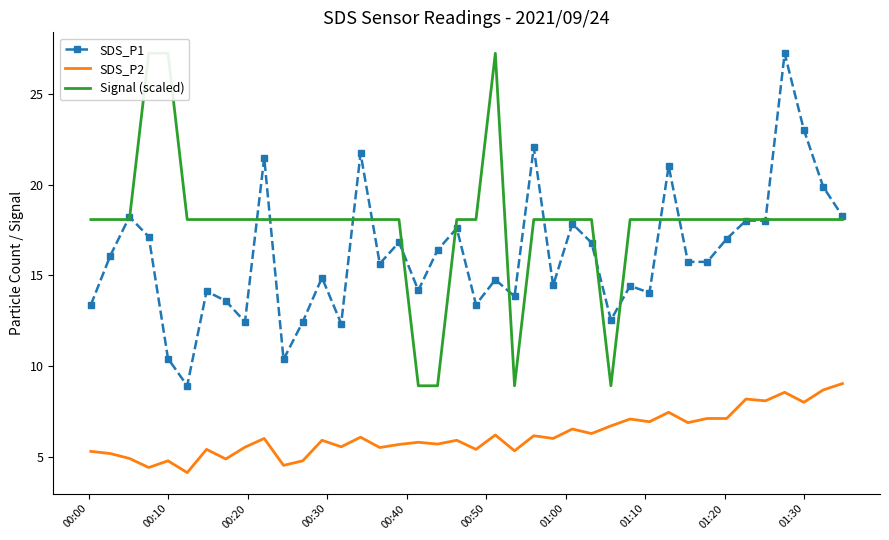

What is the maximum value for SDS_P1?

27.2